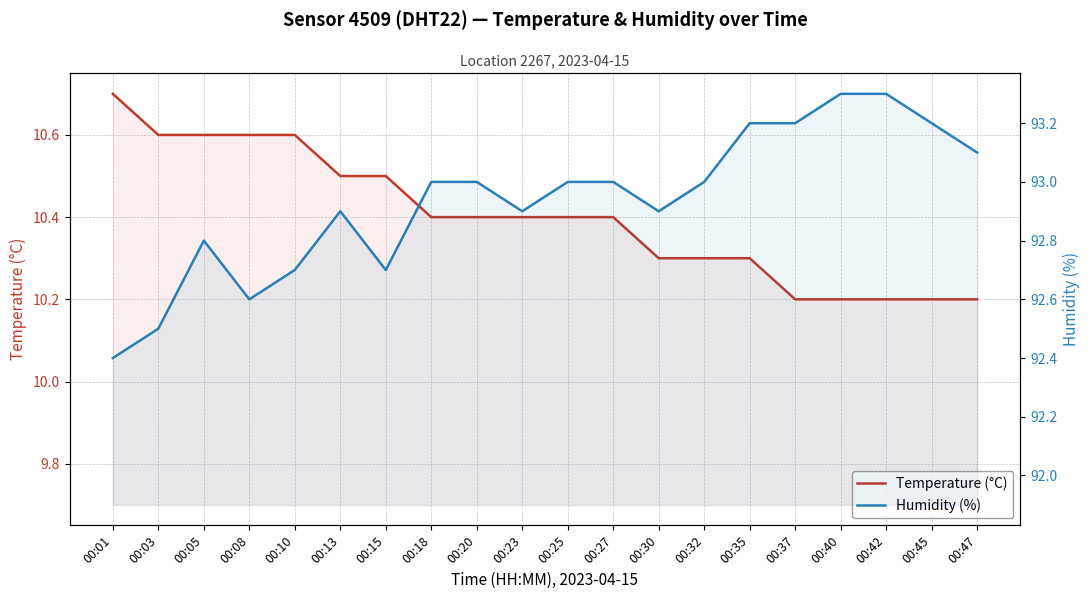

How many values in the Humidity (%) series exceed 93?

6